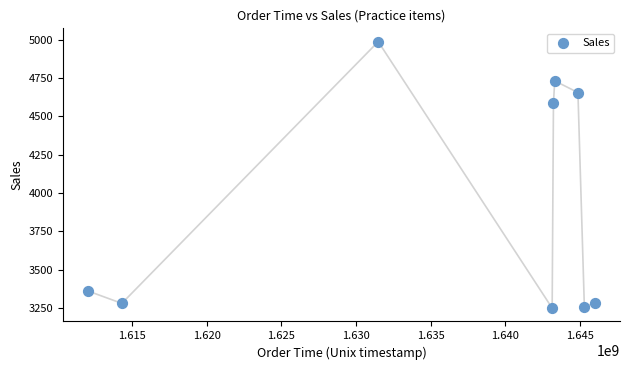

What is the range of Y values (max minus min)?

1739